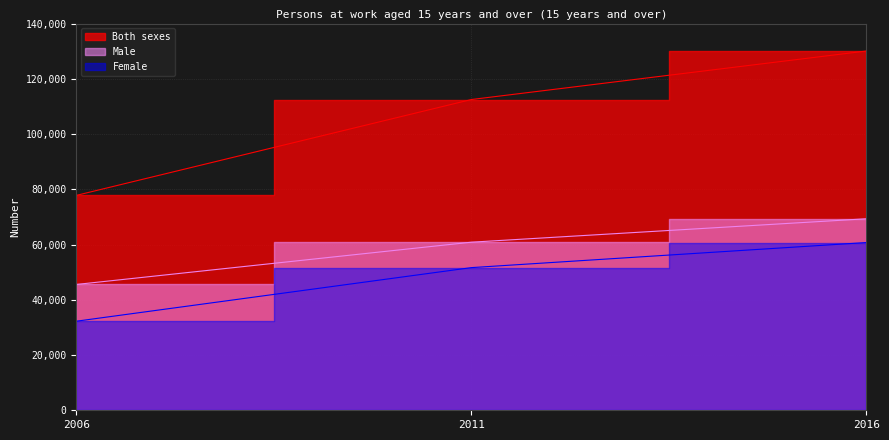

At which label is Female closest to 46490?

2011